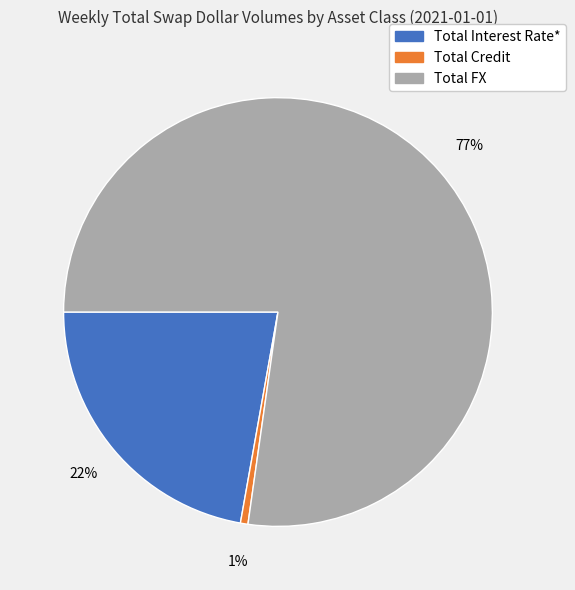

To the nearest percent, what percentage of the pie is Total Interest Rate*?

22%